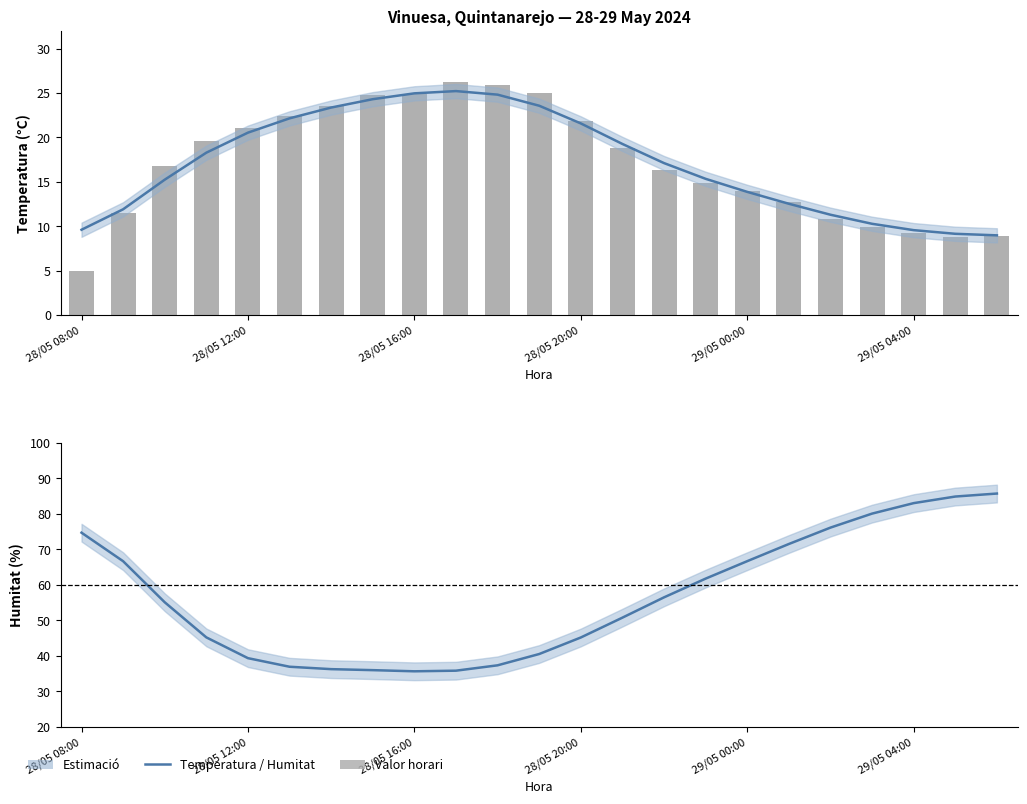

At how many categories does at least one series exceed 29?

23